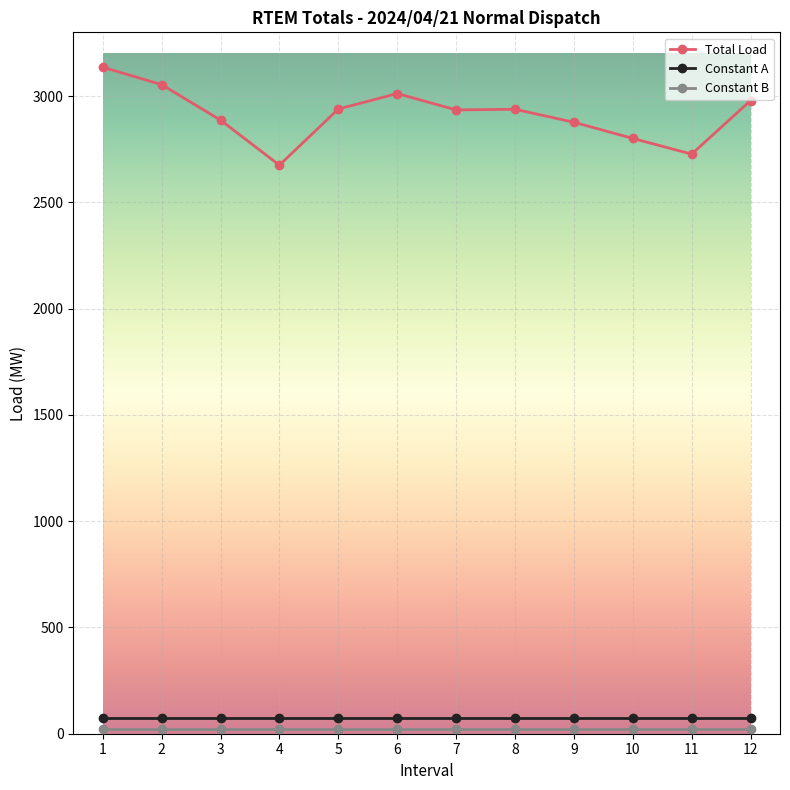

What is the difference between the maximum and minimum values in the Total Load series?

461